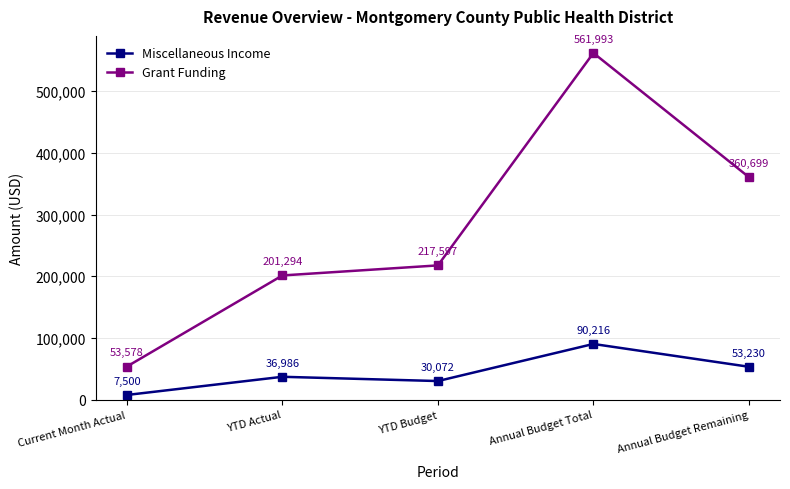

List the series in order of their overall mean, lowest first.

Miscellaneous Income, Grant Funding